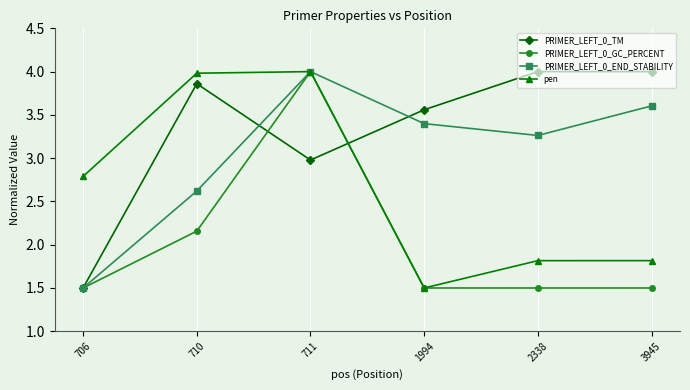

At which label does PRIMER_LEFT_0_END_STABILITY reach its peak?

711